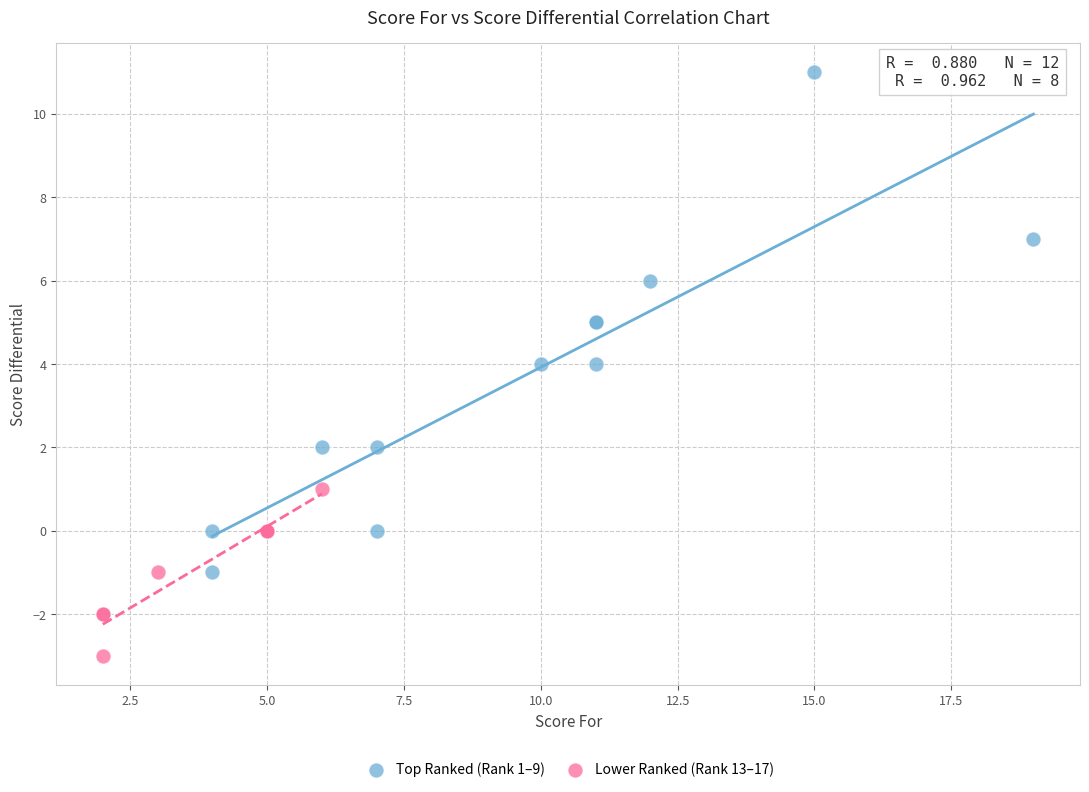

Which series contains the highest Y value?

Top Ranked (Rank 1–9)